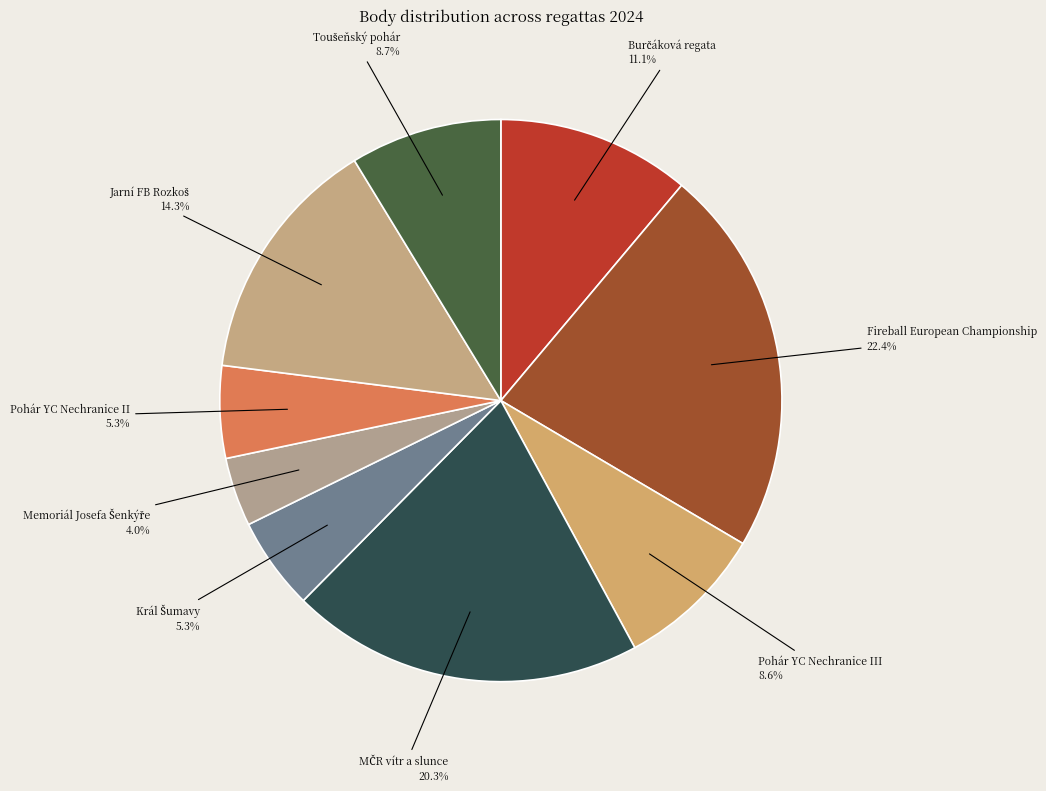

To the nearest percent, what is the difference between the largest and smallest slice percentages?

18%